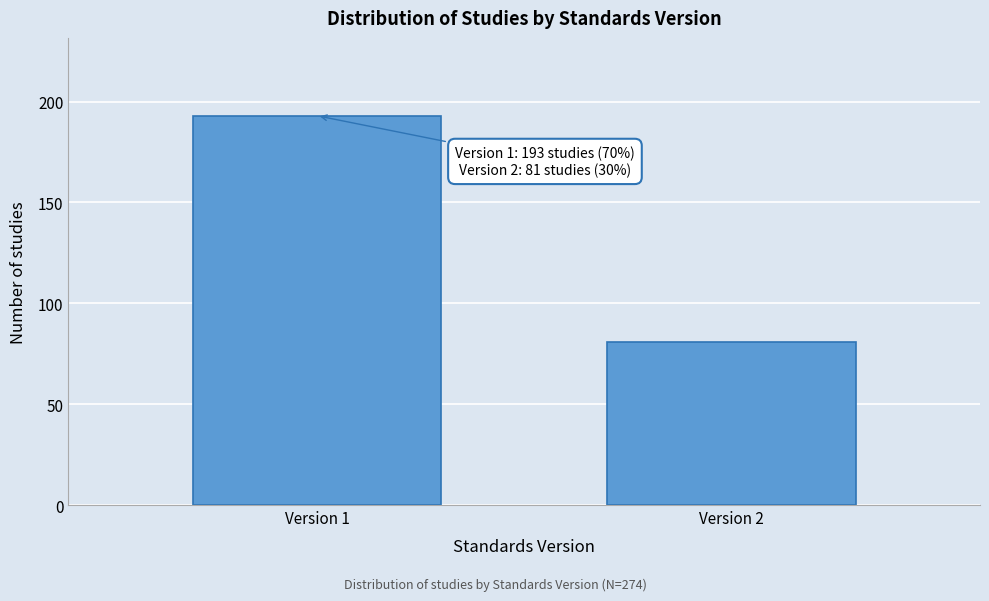

Reading left to right, what are all the values shown in this chart?

193	81